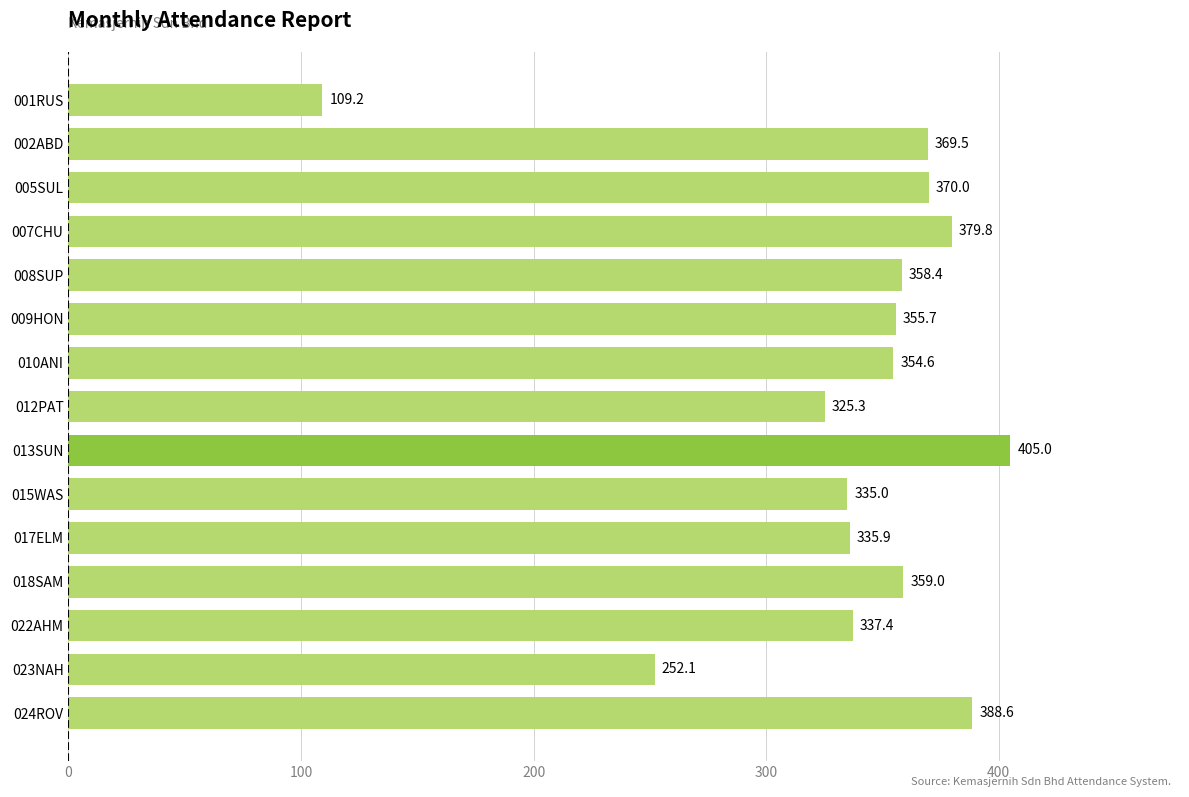

What is the label of the 8th bar from the top?

012PAT